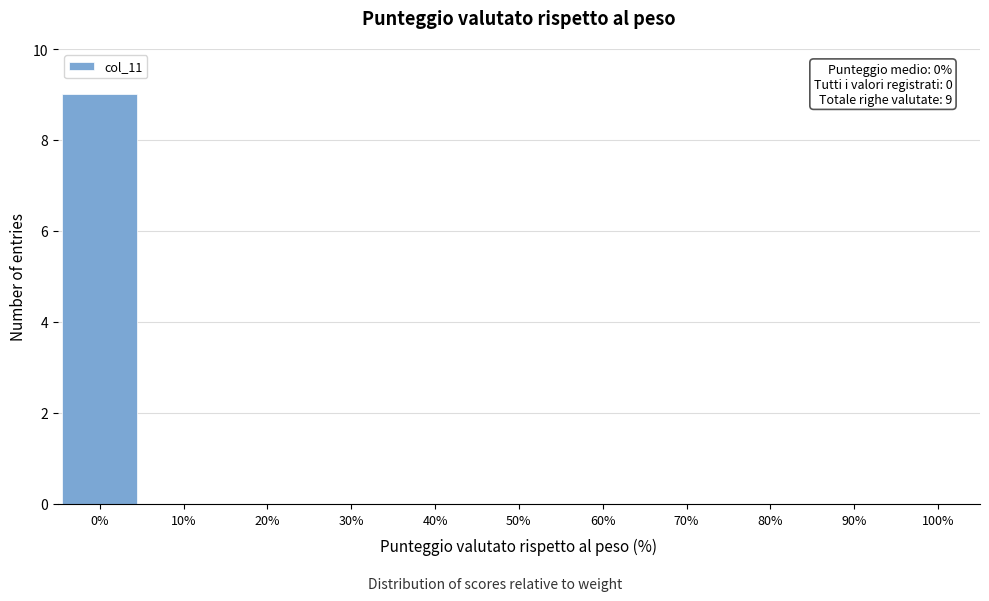

Which range on the x-axis has the tallest bar?

-5 to 5